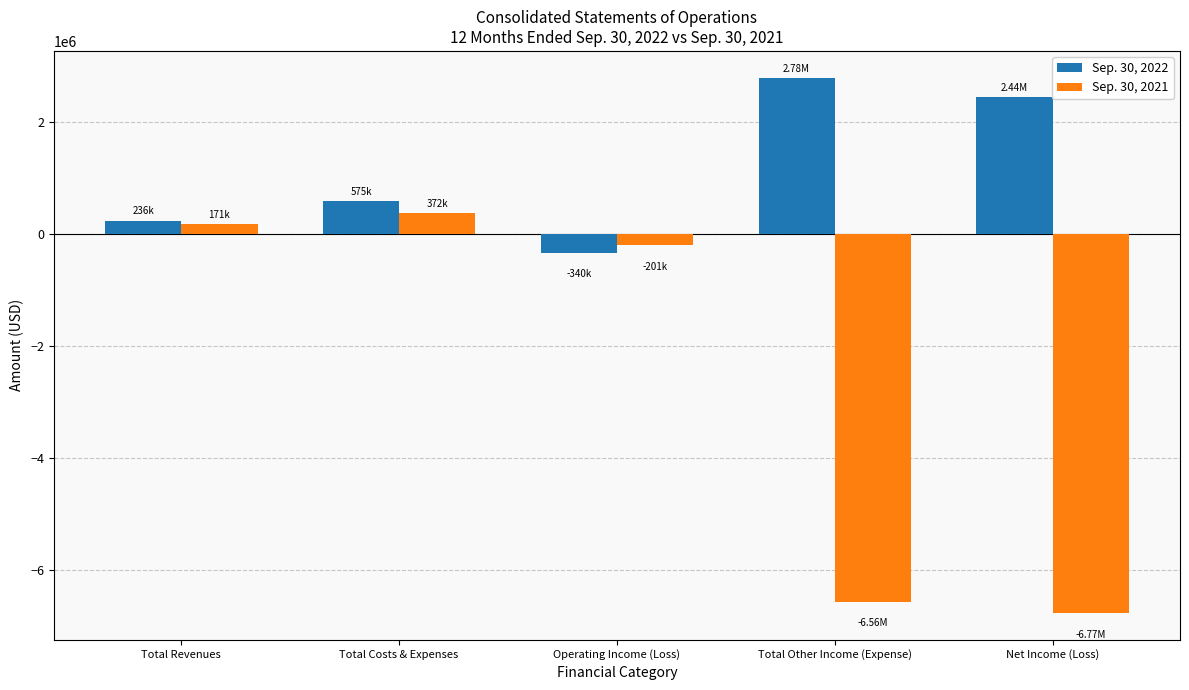

What is the maximum value shown in the chart?

2783136